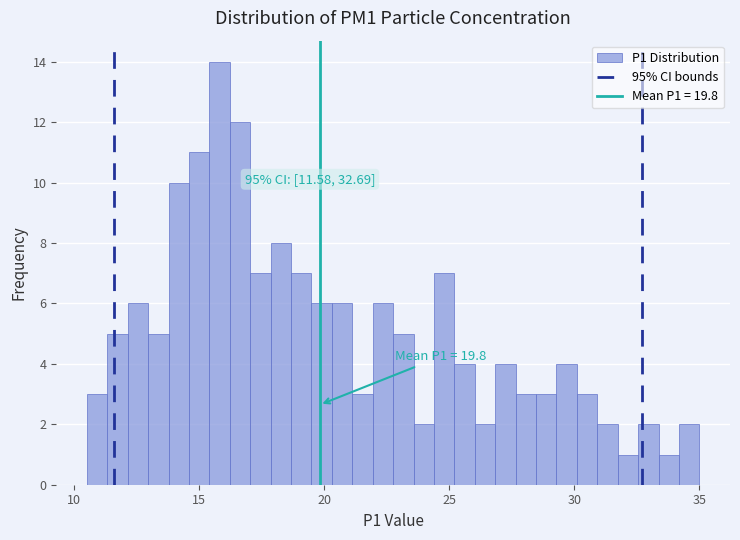

Around what value on the x-axis is the tallest bar? Give the approximate position of its centre, as read against the axis.

16.0